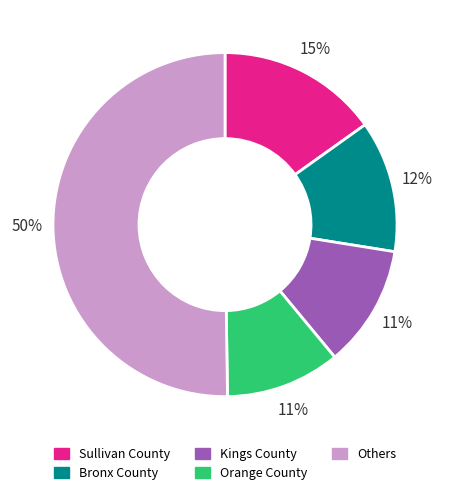

True or false: Kings County accounts for 21% of the total.

False